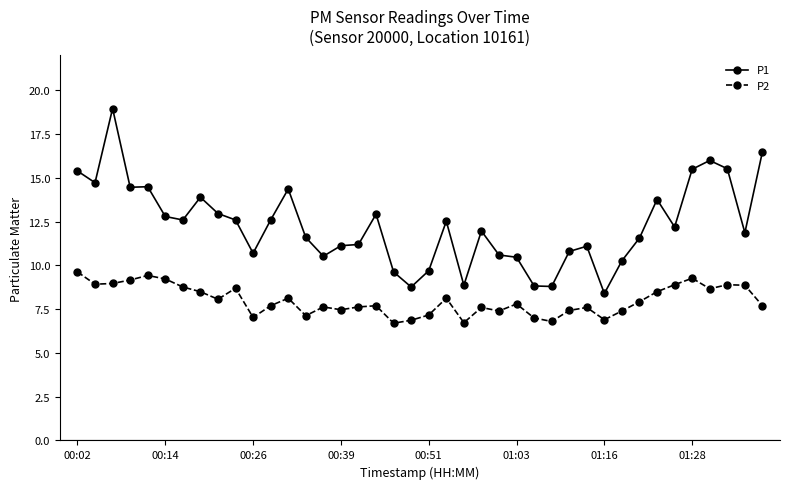

True or false: P1 has more than 0 points higher than both neighbors.

True